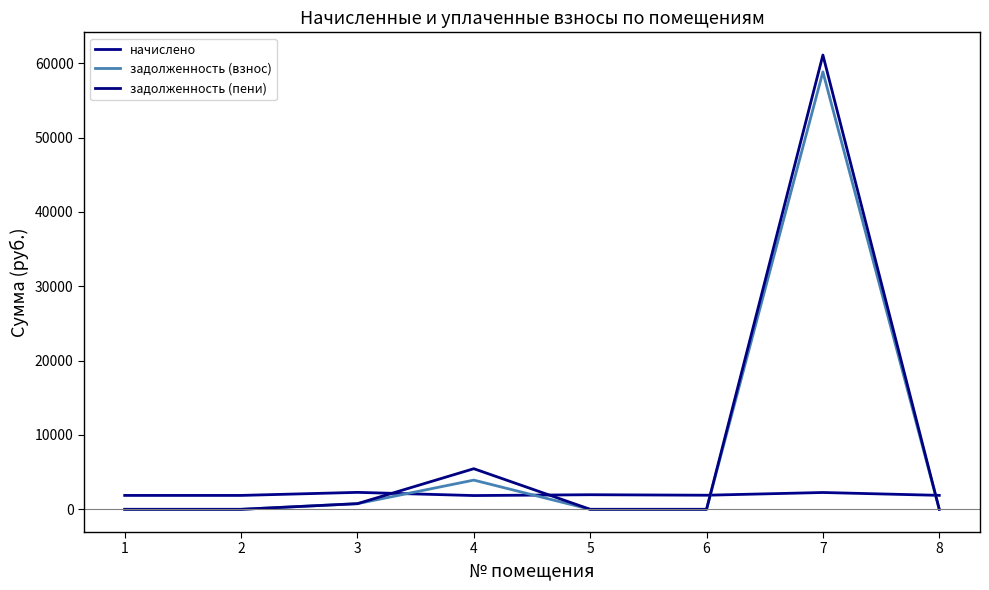

What is the value of the начислено point at the 7th from the left?

2261.9